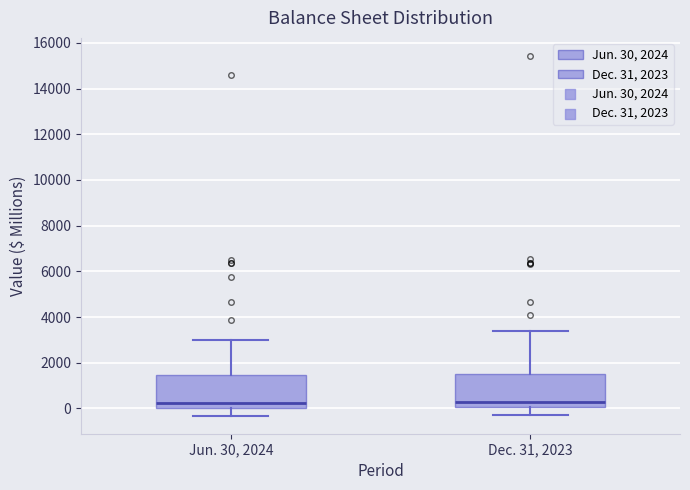

Reading left to right, read every box against the y-axis: the position of its median line, the range the box covers, and the ends of its whiskers. The values are not printed on the chart, so give them approximately, as read against the axis.

Jun. 30, 2024: median 200, box 0 to 1400, whiskers -400 to 3000
Dec. 31, 2023: median 200, box 0 to 1400, whiskers -200 to 3400